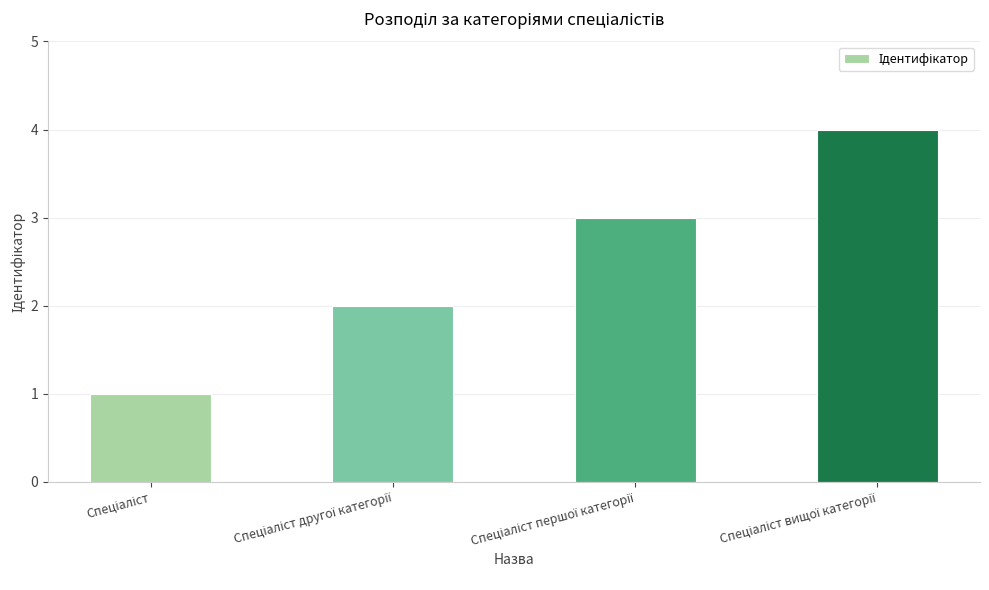

What is the greatest value displayed?

4